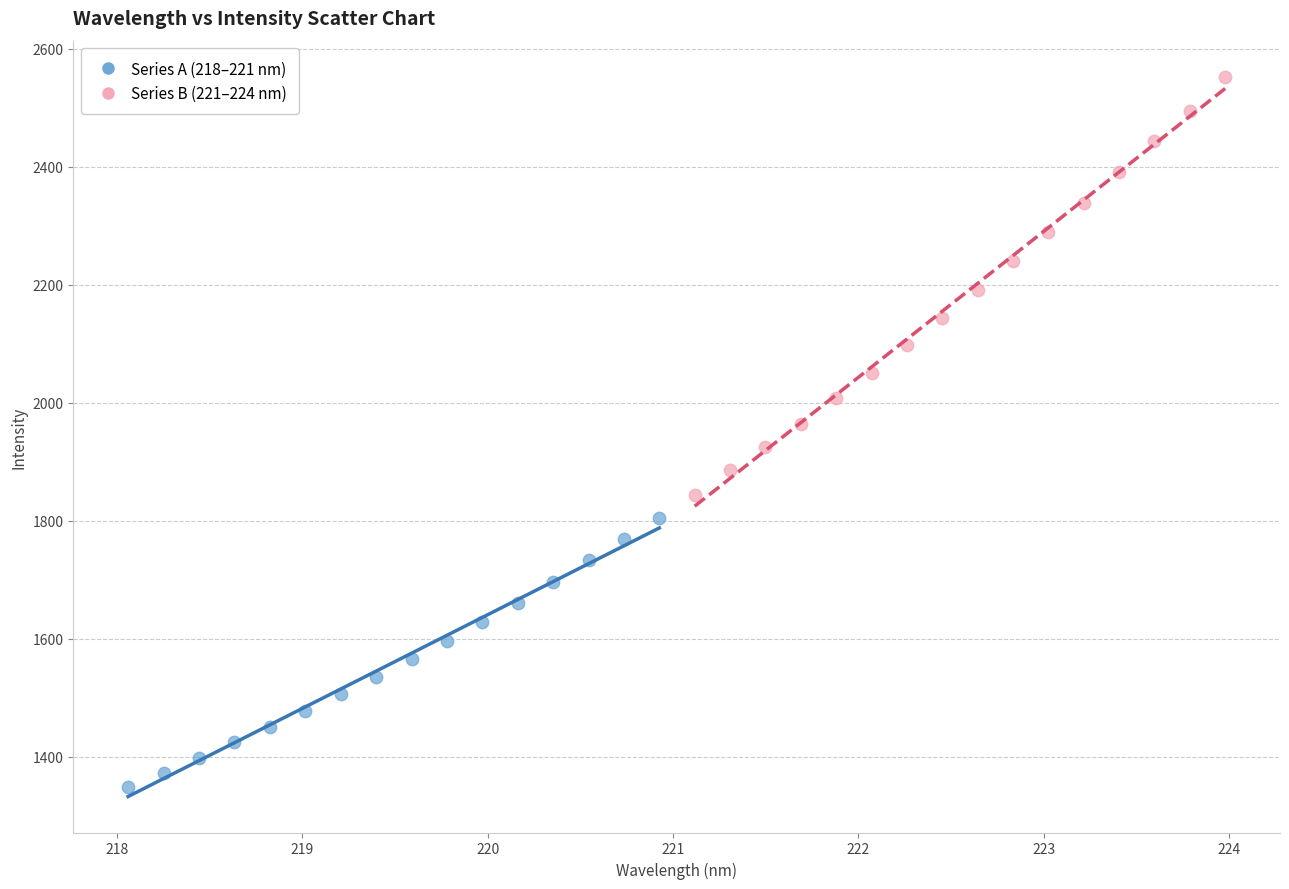

Which series contains the lowest Y value?

Series A (218–221 nm)